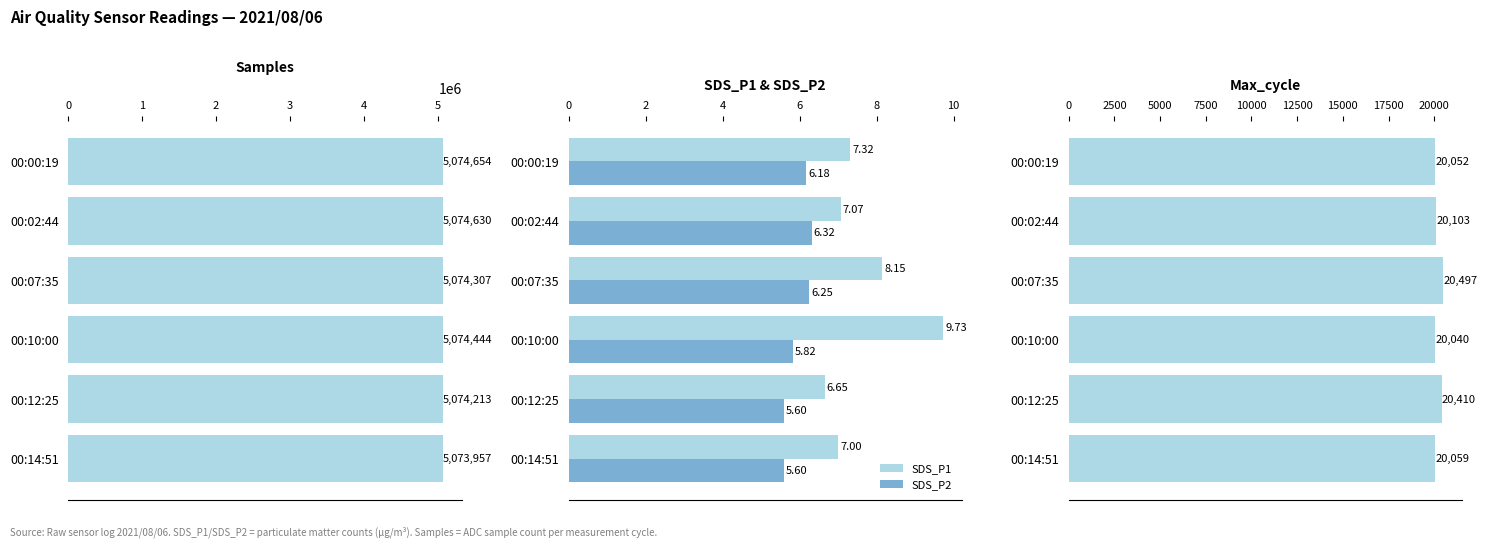

What is the lowest value of the Samples series?

5073957.0